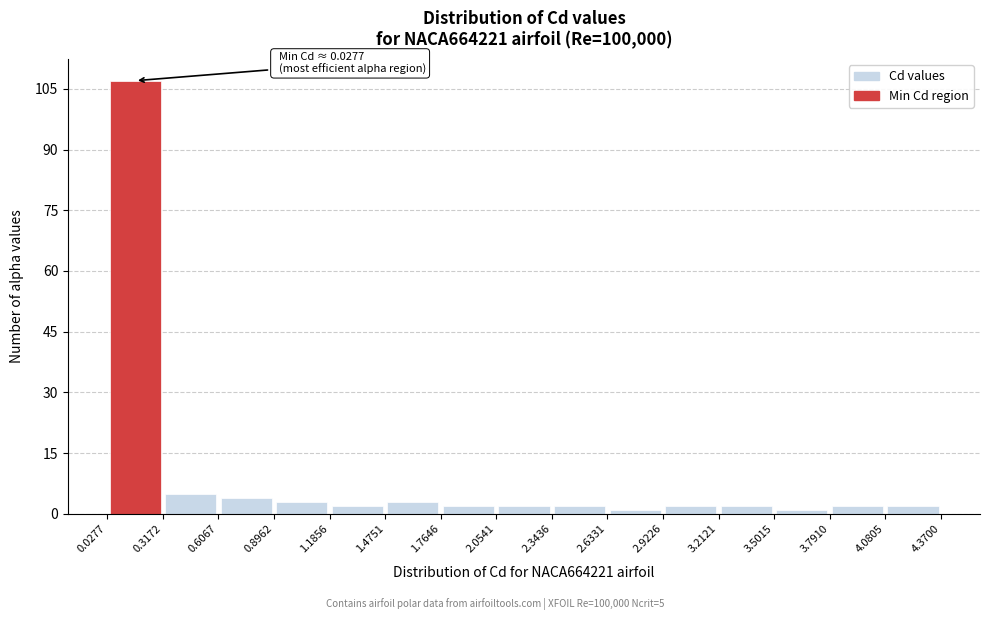

Which range on the x-axis has the tallest bar?

0.0277 to 0.3172